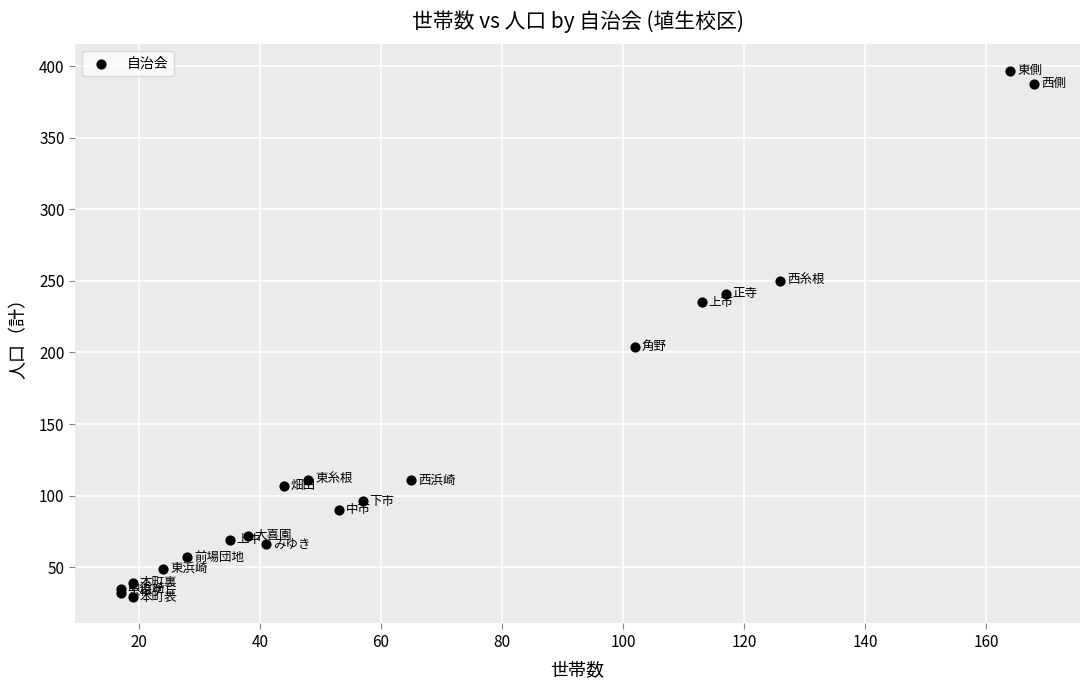

What Y value in the scatter plot is closest to 213?

204